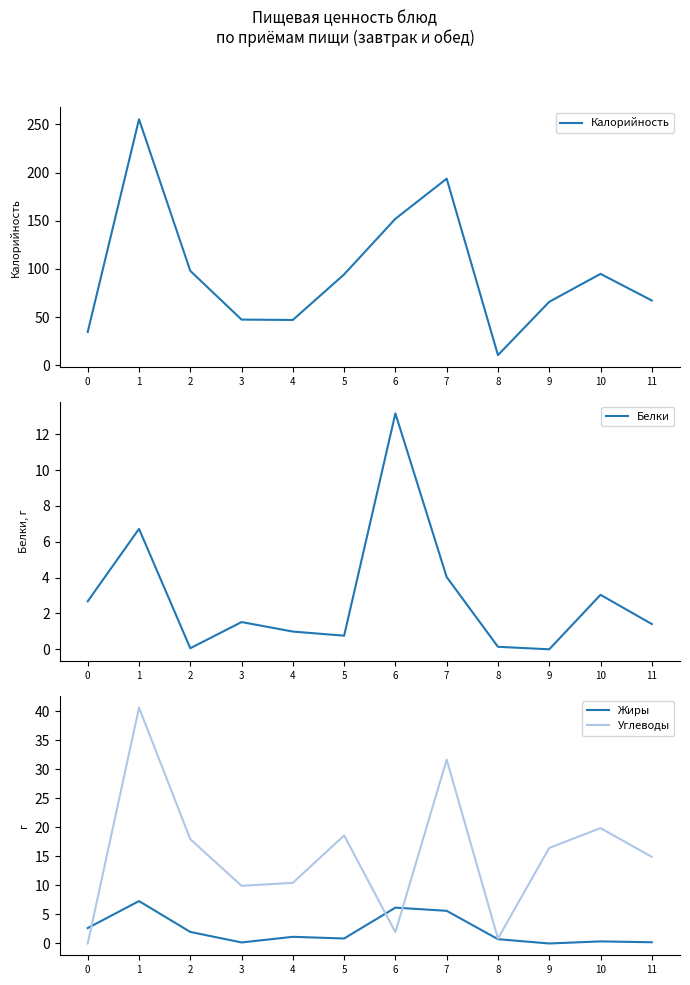

What is the difference between the Белки values at 2 and 7?

4.0